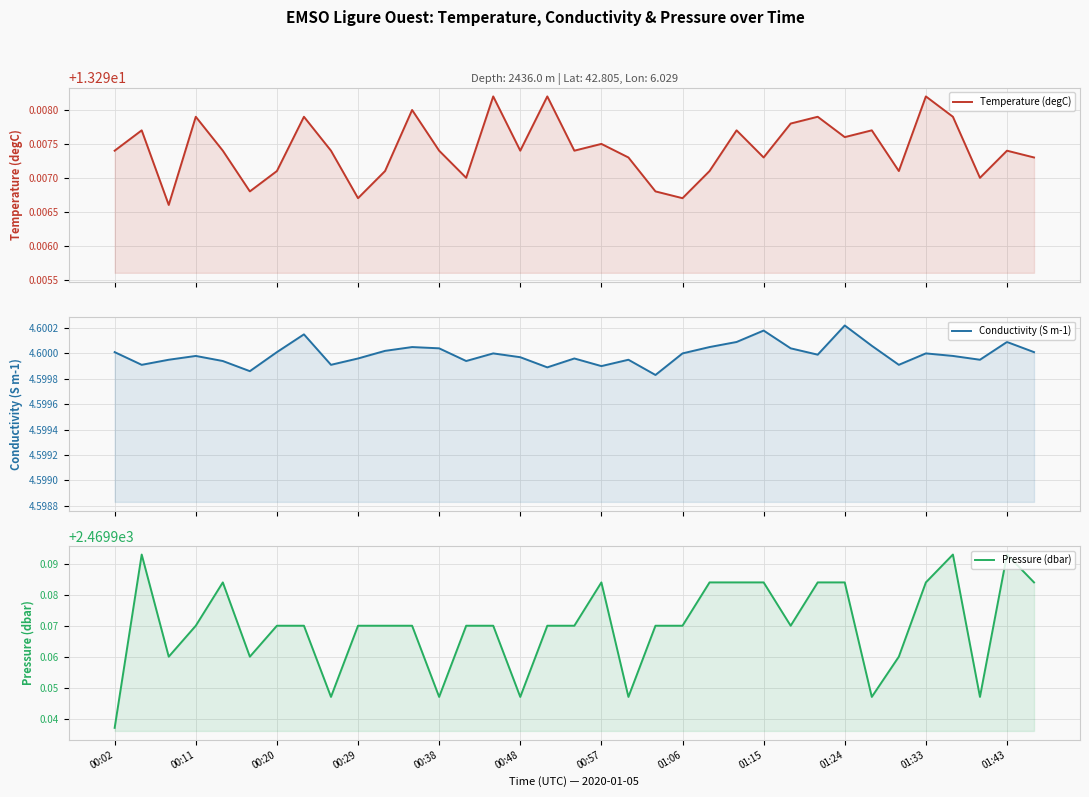

Where is Conductivity (S m-1) nearest to the value 4?

20